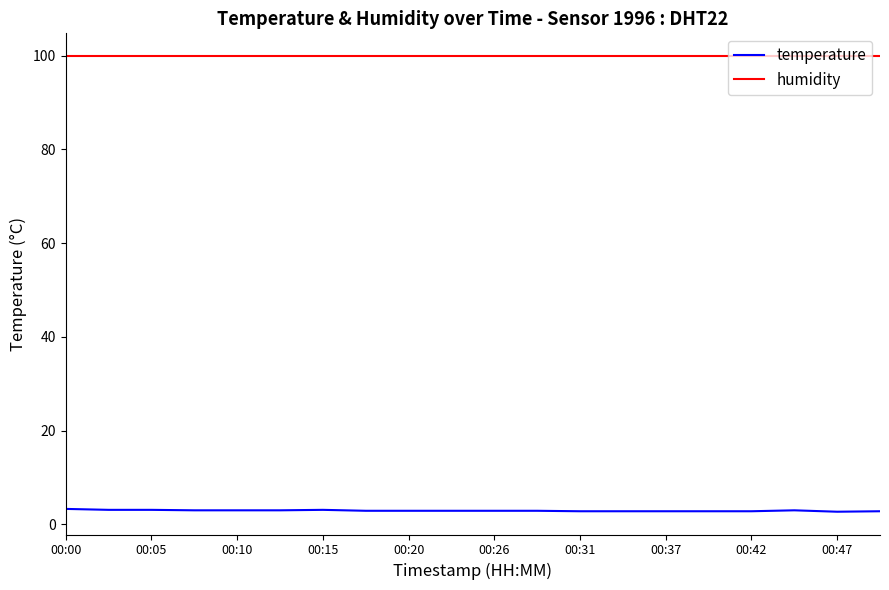

What is the maximum value shown in the chart?

99.9